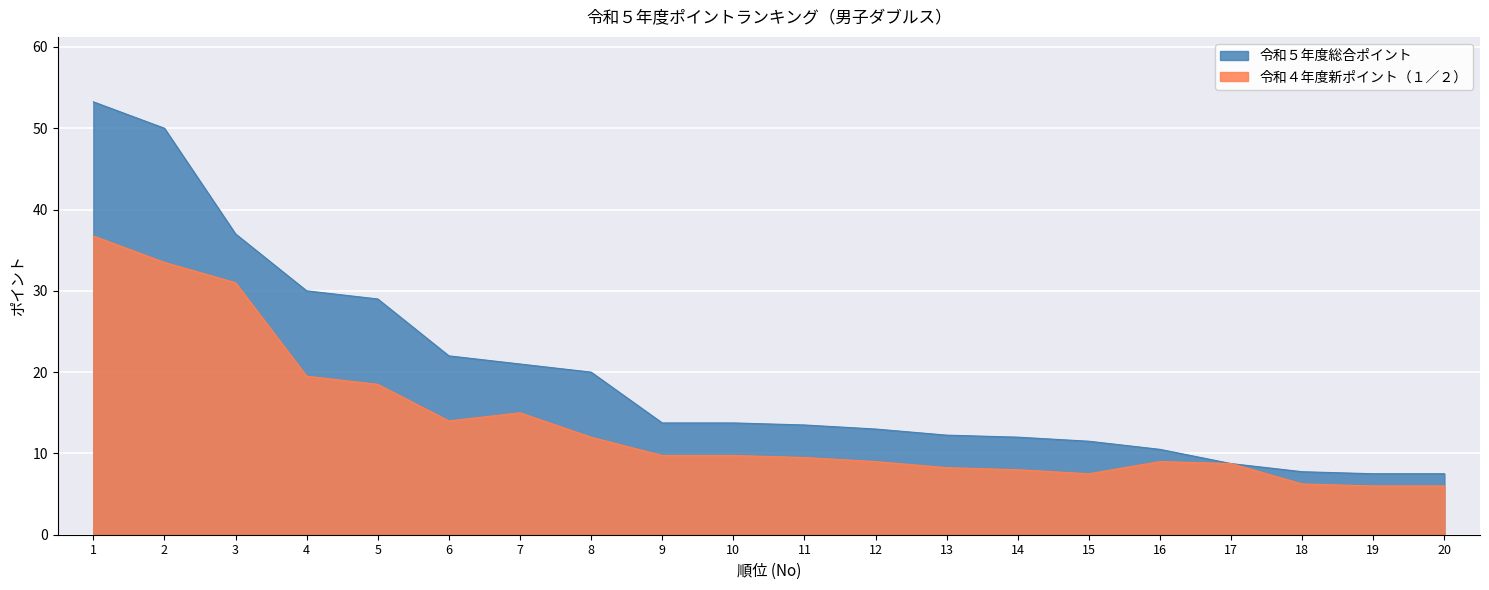

Reading right to left, what are all the values shown in this chart?

令和５年度総合ポイント: 7.5	7.5	7.8	8.8	10.5	11.5	12.0	12.2	13.0	13.5	13.8	13.8	20.0	21.0	22.0	29.0	30.0	37.0	50.0	53.2
令和４年度新ポイント（１／２）: 6.0	6.0	6.2	8.8	9.0	7.5	8.0	8.2	9.0	9.5	9.8	9.8	12.0	15.0	14.0	18.5	19.5	31.0	33.5	36.8